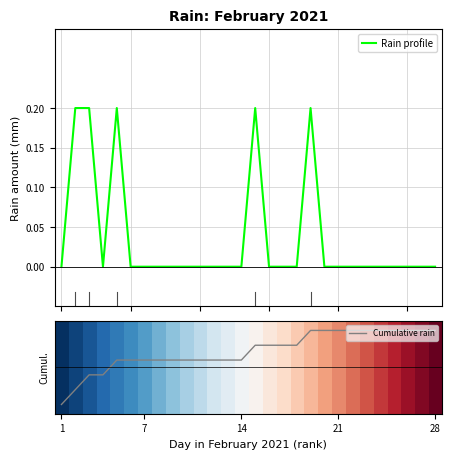

Between 22 and 16, which is larger?

22